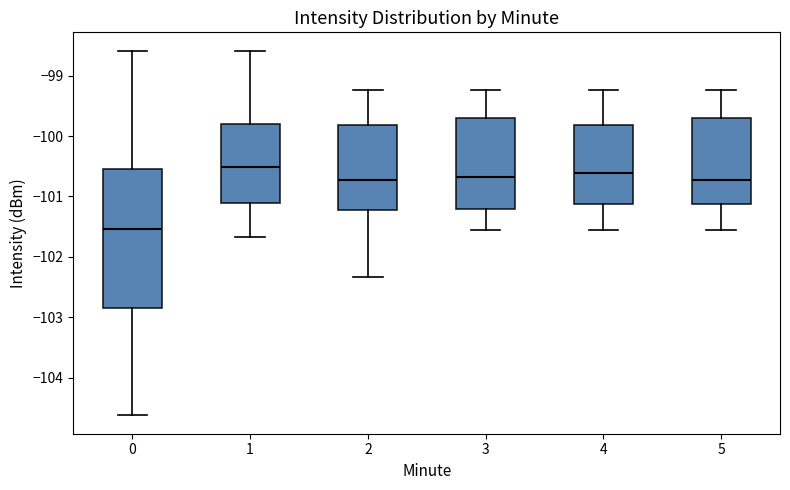

Which box's median line is the highest?

1